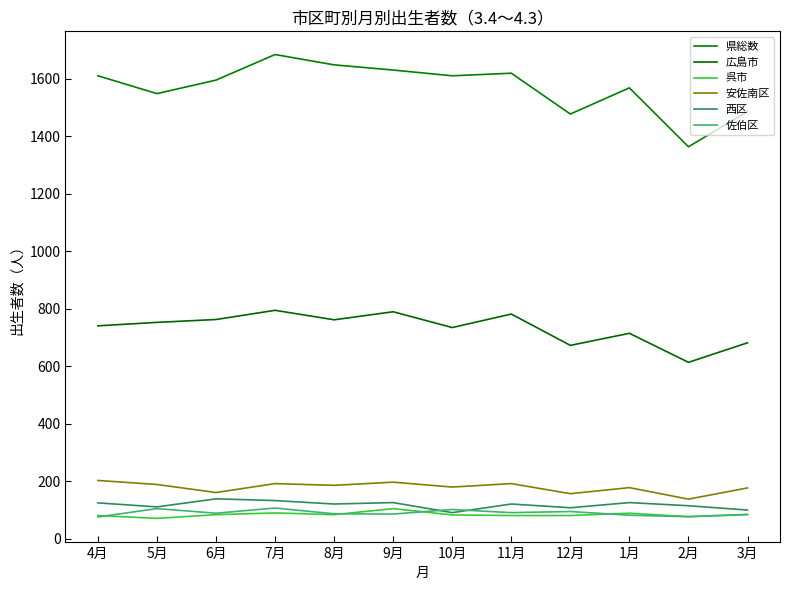

Reading right to left, transcribe all the data shown in this chart.

県総数: 1487	1364	1569	1478	1620	1611	1631	1649	1685	1596	1549	1611
広島市: 682	614	715	673	782	735	790	762	795	763	753	741
呉市: 85	77	89	81	81	83	105	84	90	84	71	81
安佐南区: 177	138	178	157	192	180	197	186	192	161	189	203
西区: 100	115	126	108	121	91	126	121	133	139	111	125
佐伯区: 84	77	82	95	91	102	86	87	107	89	105	76